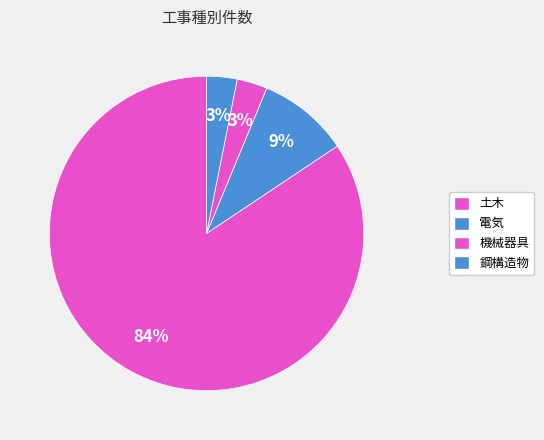

Which category has the biggest portion of the pie?

土木